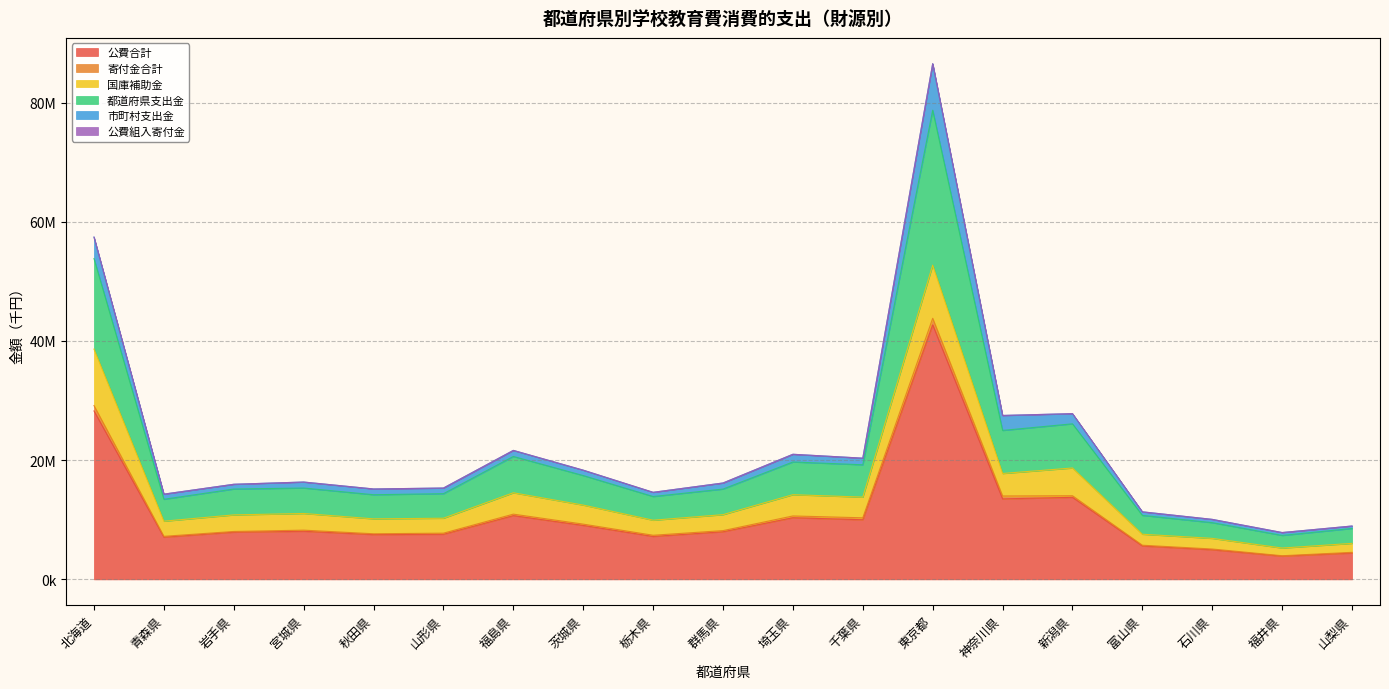

How many interior local peaks does the 公費合計 series have?

5